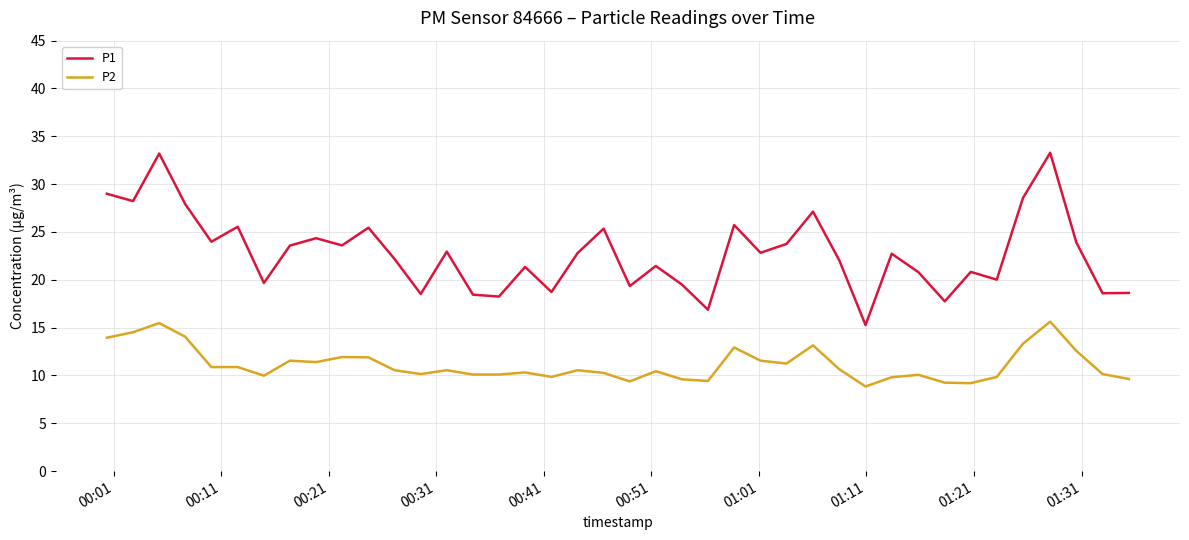

Rank the series by their maximum value, from highest to lowest.

P1, P2